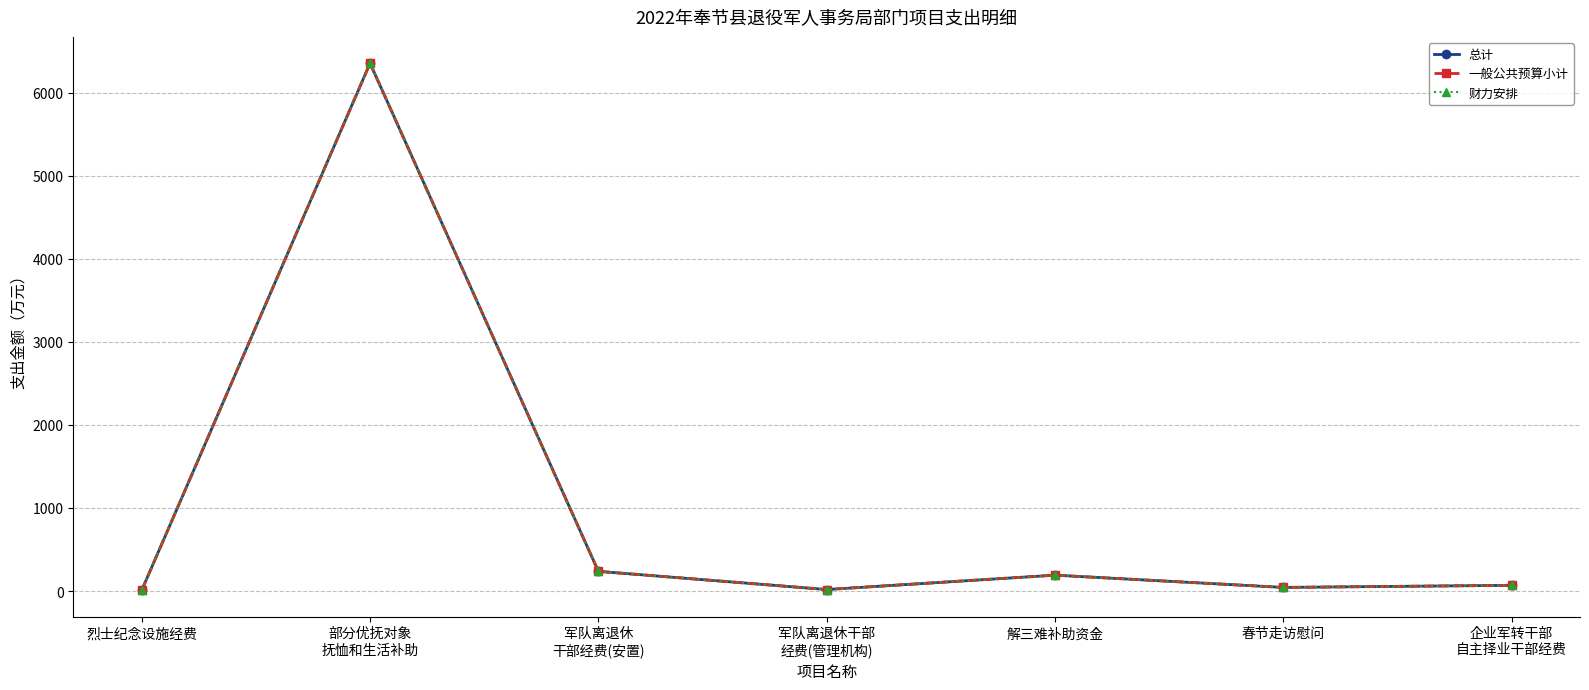

Reading right to left, what are all the values shown in this chart?

总计: 企业军转干部
自主择业干部经费=68.7	春节走访慰问=43.5	解三难补助资金=191.0	军队离退休干部
经费(管理机构)=18.0	军队离退休
干部经费(安置)=237.0	部分优抚对象
抚恤和生活补助=6353.0	烈士纪念设施经费=10.0
一般公共预算小计: 企业军转干部
自主择业干部经费=68.7	春节走访慰问=43.5	解三难补助资金=191.0	军队离退休干部
经费(管理机构)=18.0	军队离退休
干部经费(安置)=237.0	部分优抚对象
抚恤和生活补助=6353.0	烈士纪念设施经费=10.0
财力安排: 企业军转干部
自主择业干部经费=68.7	春节走访慰问=43.5	解三难补助资金=191.0	军队离退休干部
经费(管理机构)=18.0	军队离退休
干部经费(安置)=237.0	部分优抚对象
抚恤和生活补助=6353.0	烈士纪念设施经费=10.0